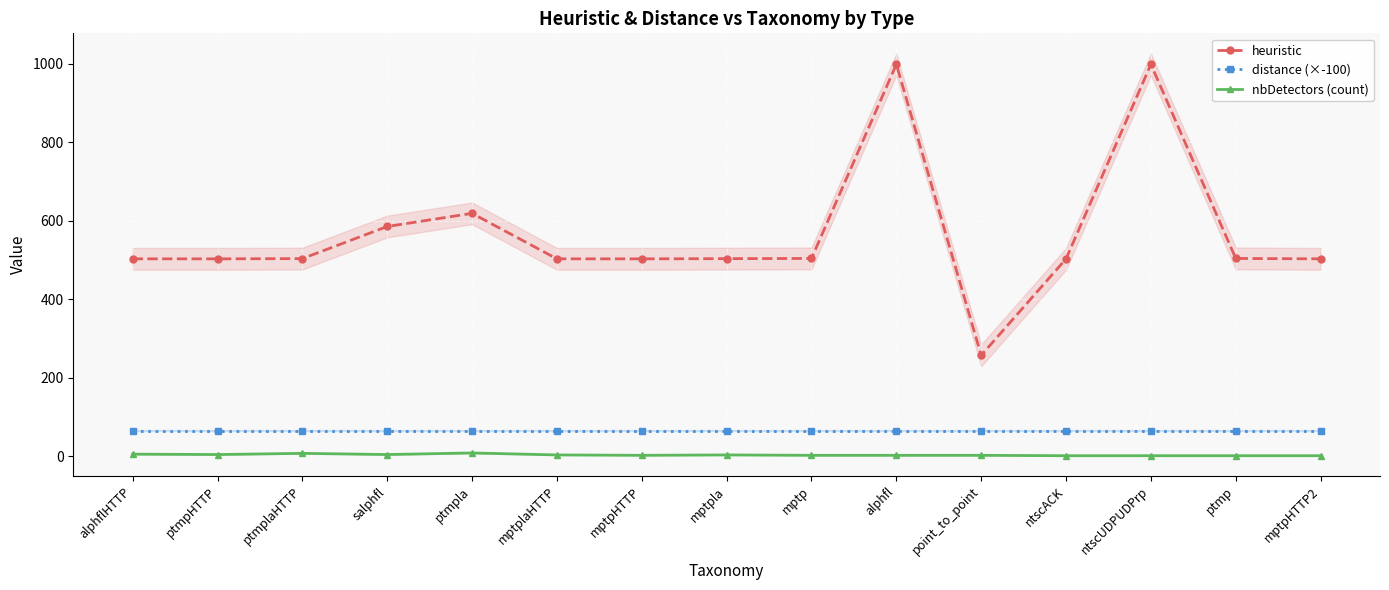

What is the difference between the maximum and minimum values in the heuristic series?

742.0